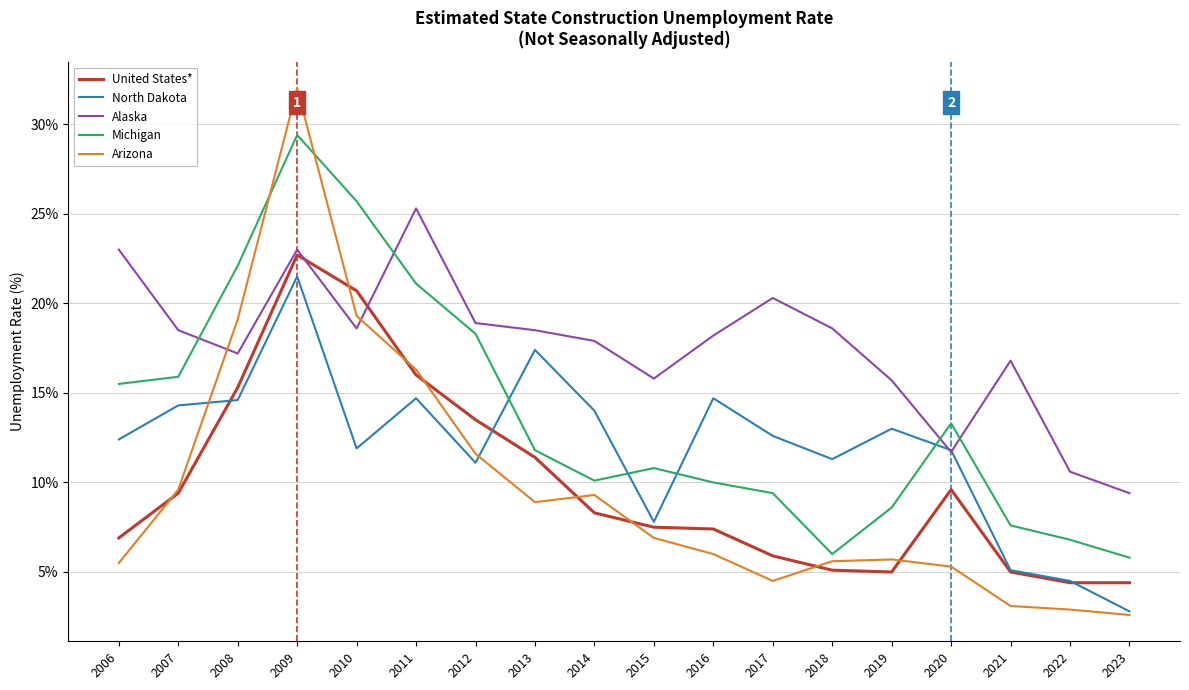

The value of United States* at 2010 is 8.2. True or false?

False